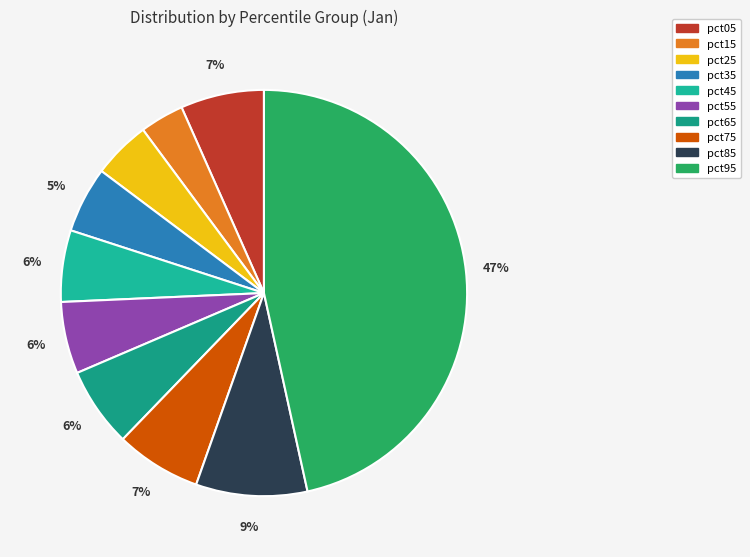

Count the number of slices in the pie.

10